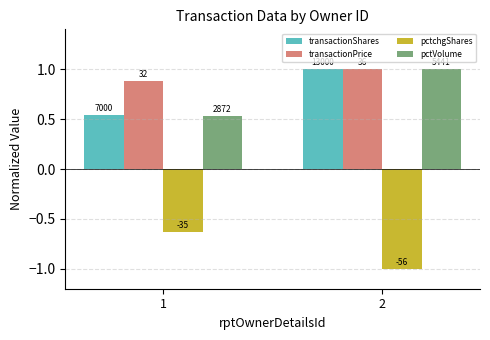

Is it true that transactionShares equals 1.0 at 2?

True